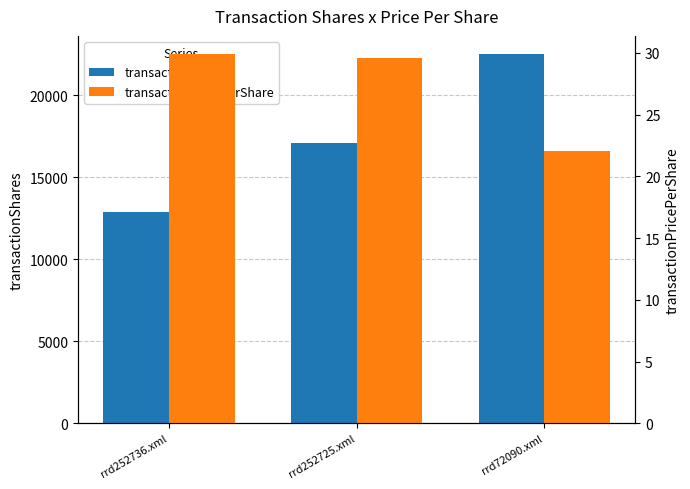

At how many categories does at least one series exceed 20656?

1